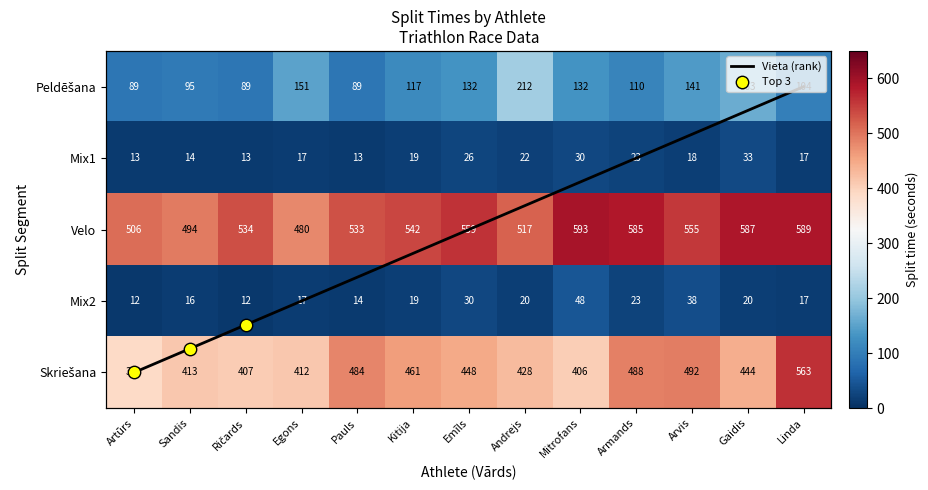

What is the approximate value of Velo at Sandis, to the nearest 5?

495